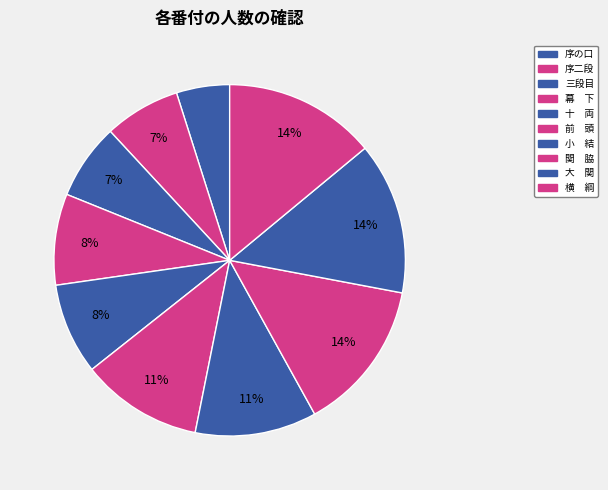

To the nearest percent, what portion does 序の口 represent?

5%